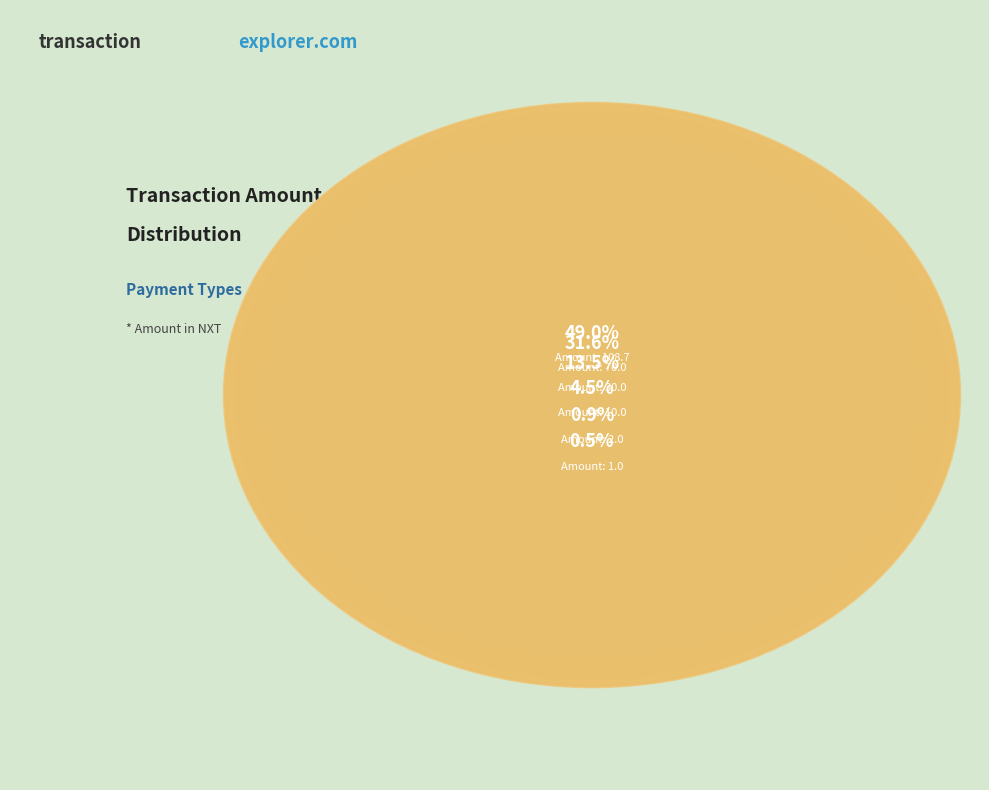

What is the change in value from Contract Payment
108.7 to Ordinary Payment
30.0?

-78.7